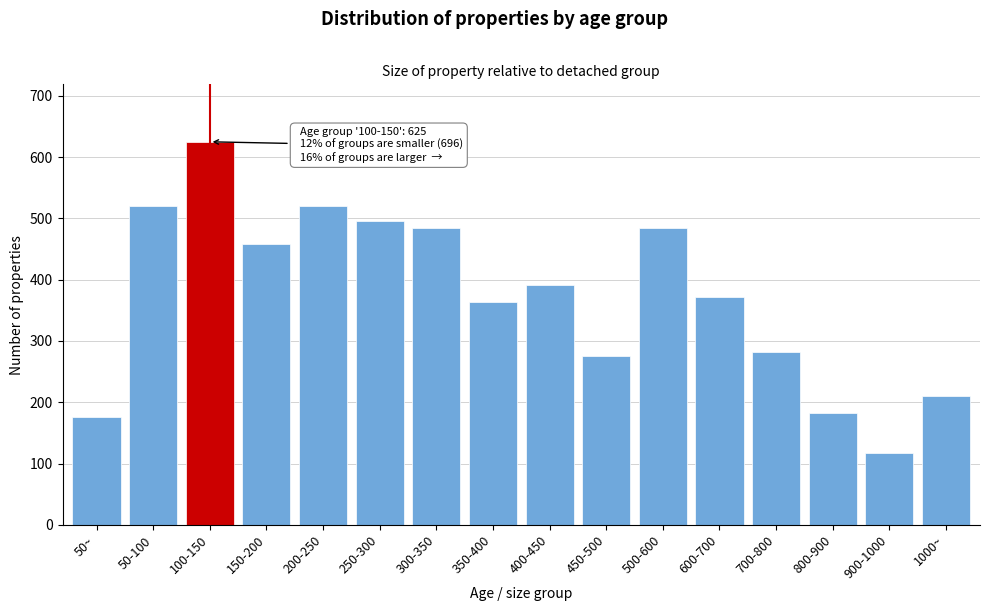

What is the value of the 1st bar from the left?

176